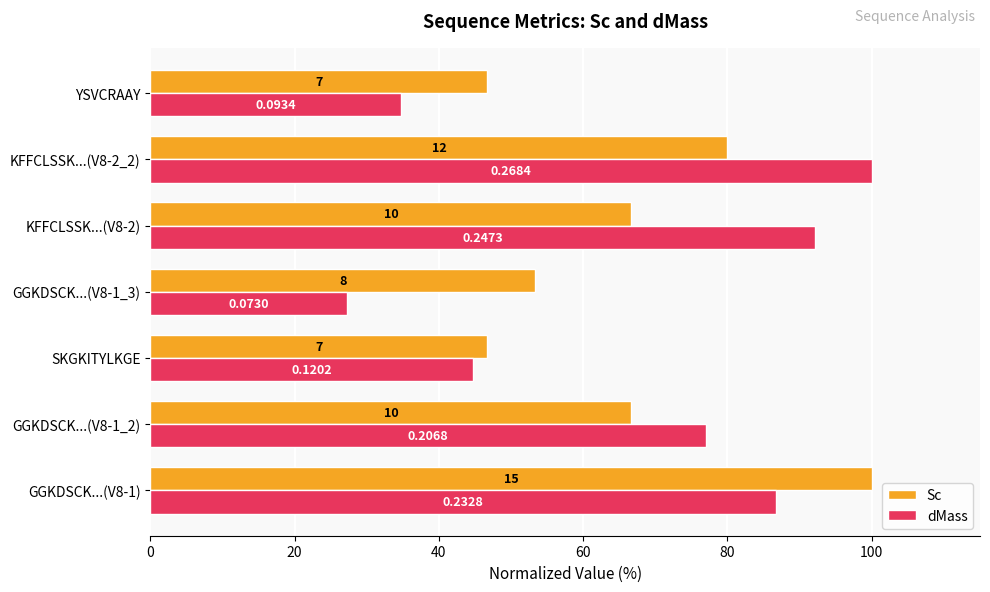

What are all the series names shown in the legend?

Sc, dMass